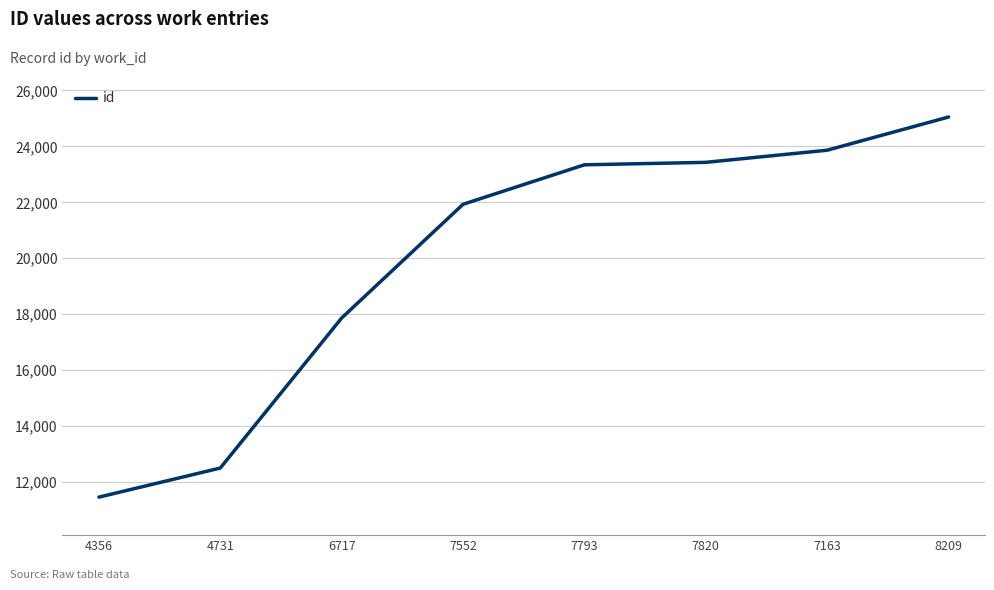

Reading left to right, what are all the values shown in this chart?

4356=11460	4731=12500	6717=17864	7552=21930	7793=23341	7820=23429	7163=23863	8209=25050